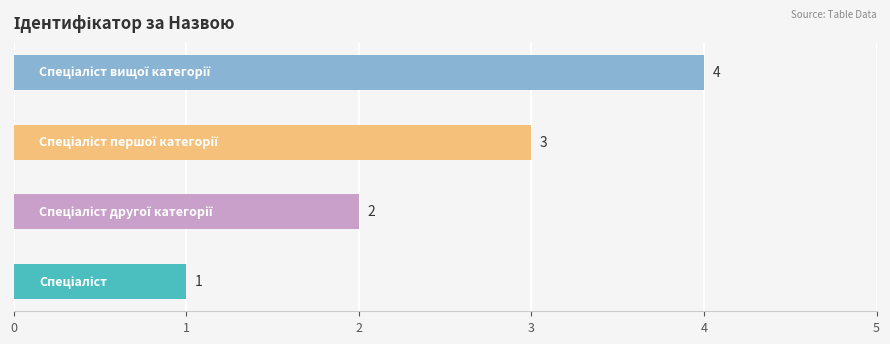

True or false: the data shows 1 at Спеціаліст.

True